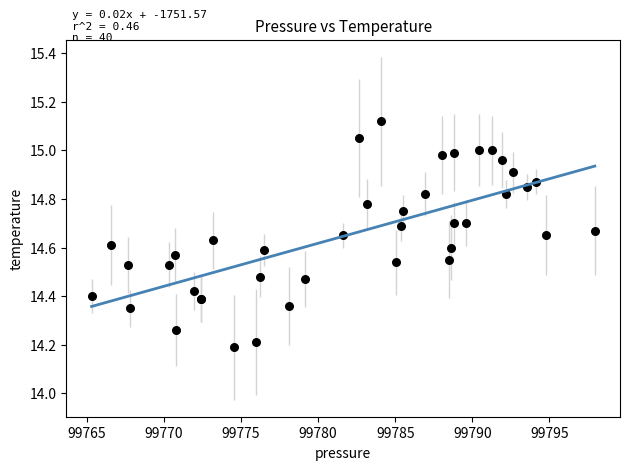

What Y value in the scatter plot is closest to 14?

14.2